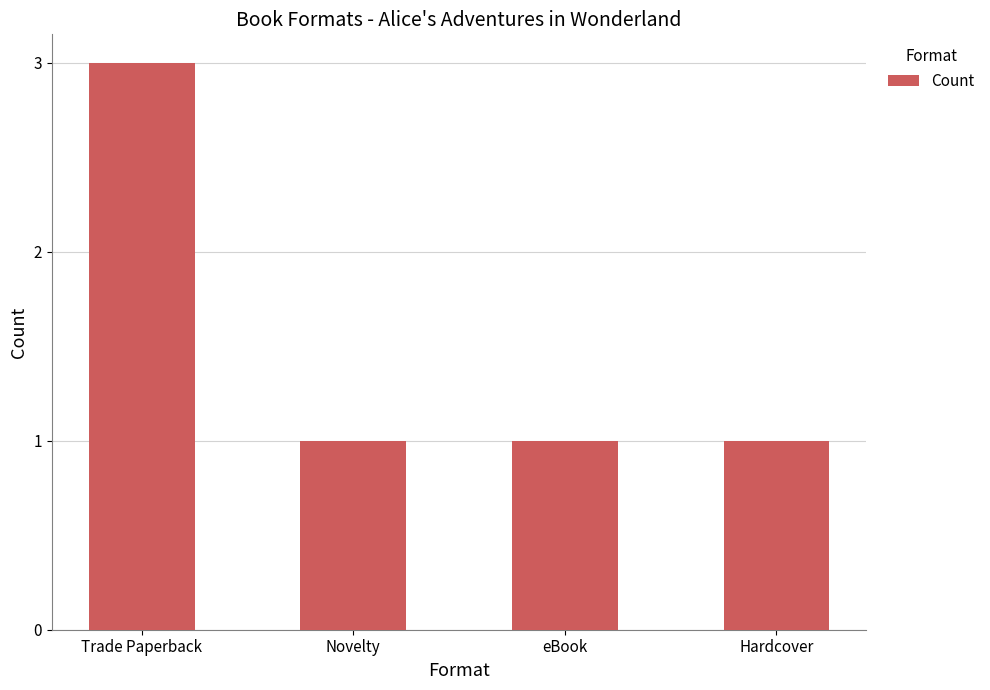

Approximately how many times larger is the value at Trade Paperback compared to eBook?

3.0